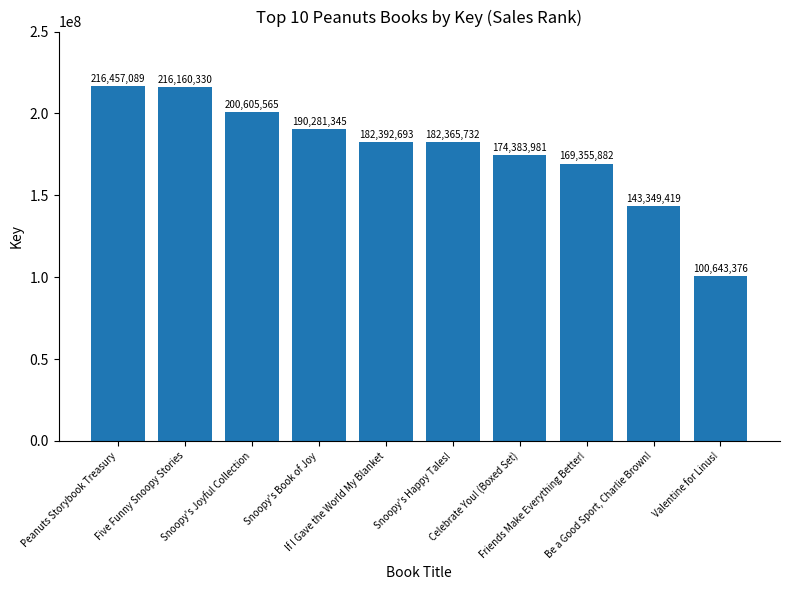

Are the bars horizontal?

No